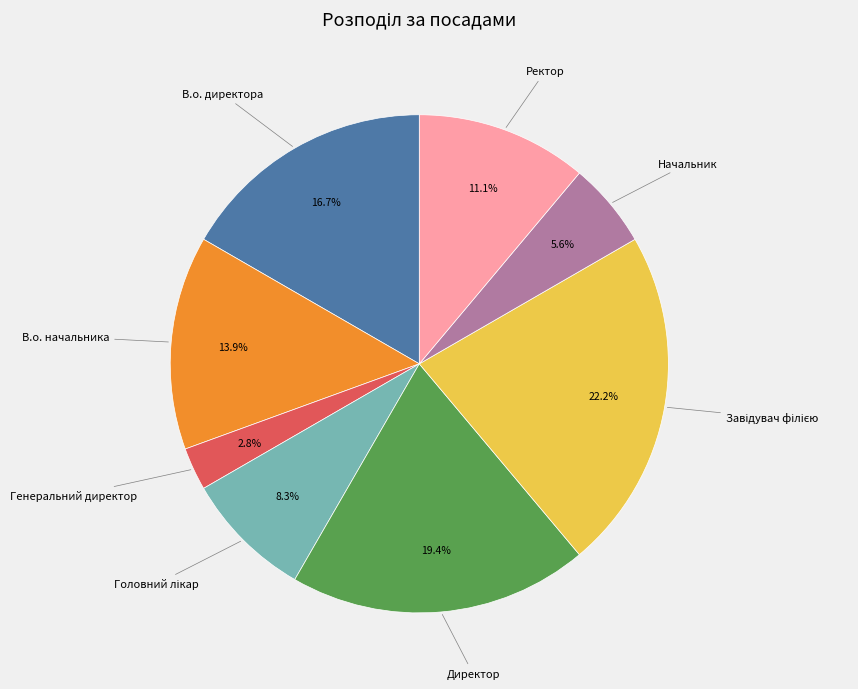

What is the smallest slice in the pie chart?

Генеральний директор